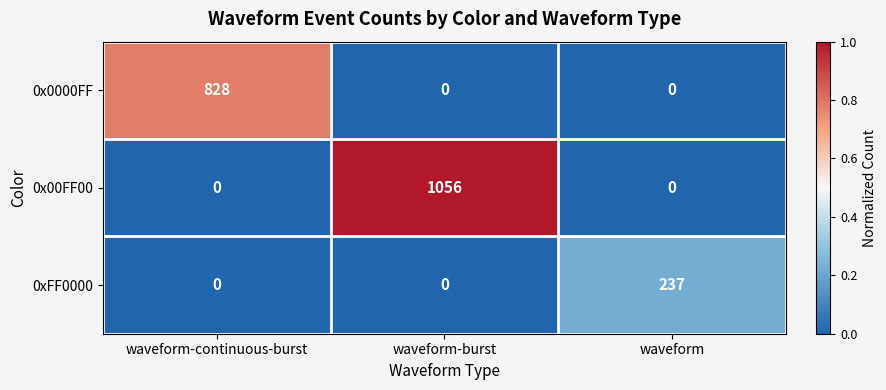

What is the difference between the maximum and second lowest values in the 0x00FF00 series?

1056